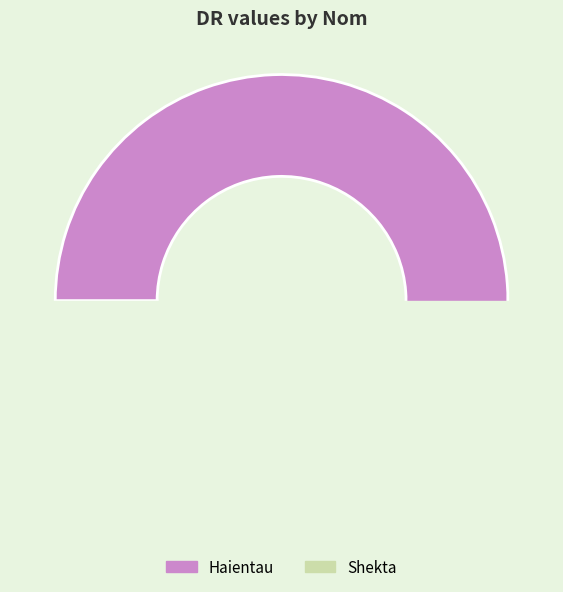

To the nearest percent, what is the average slice percentage?

50%